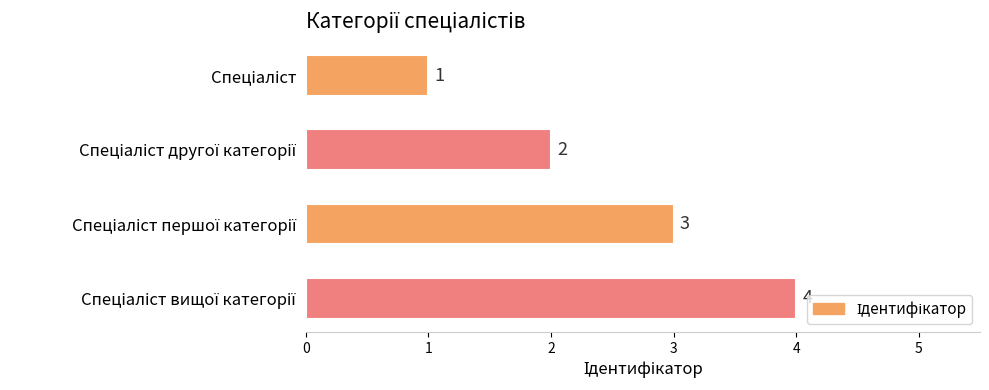

Count the values in the range 2 to 4.

3